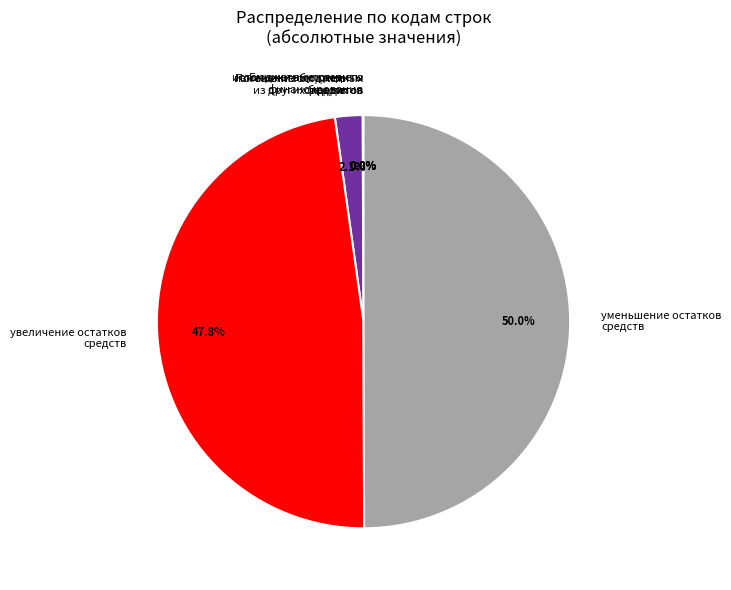

Does увеличение остатков средств represent more than half of the total?

No